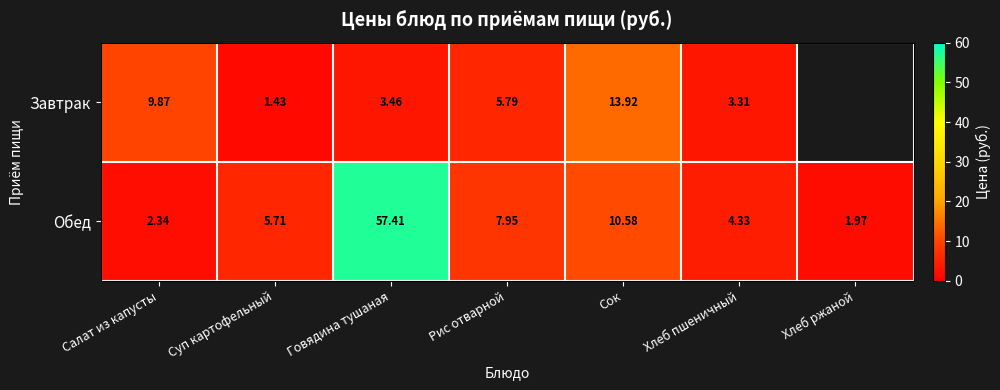

Rank the series at Хлеб пшеничный from highest to lowest value.

Обед, Завтрак